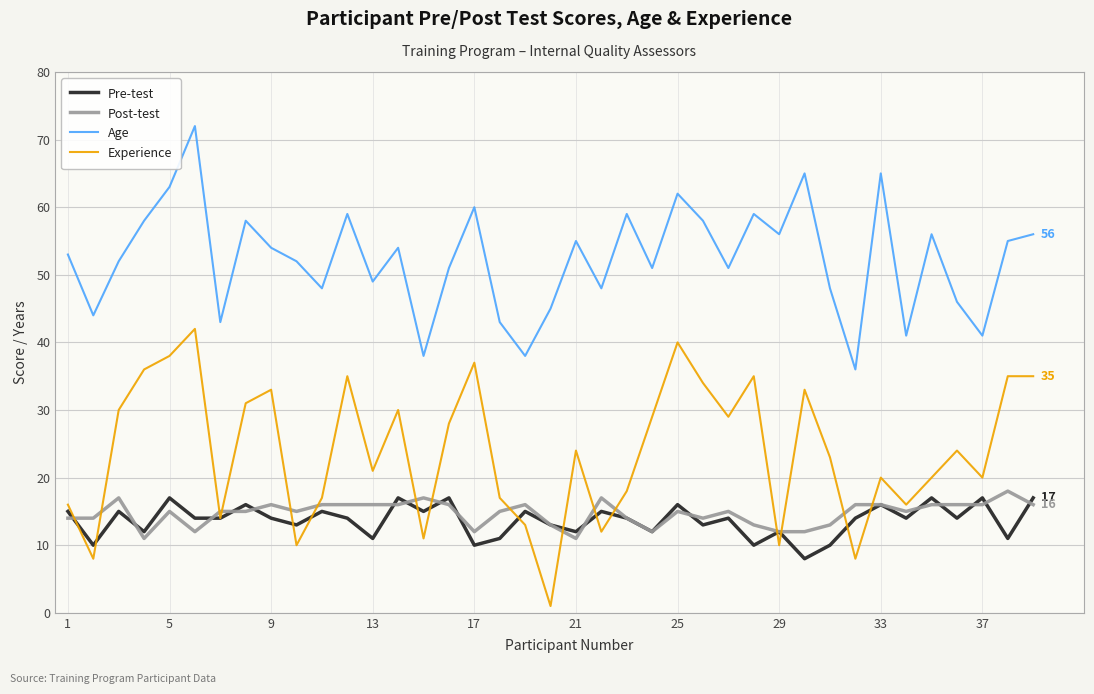

Which series has the largest total across all categories?

Age